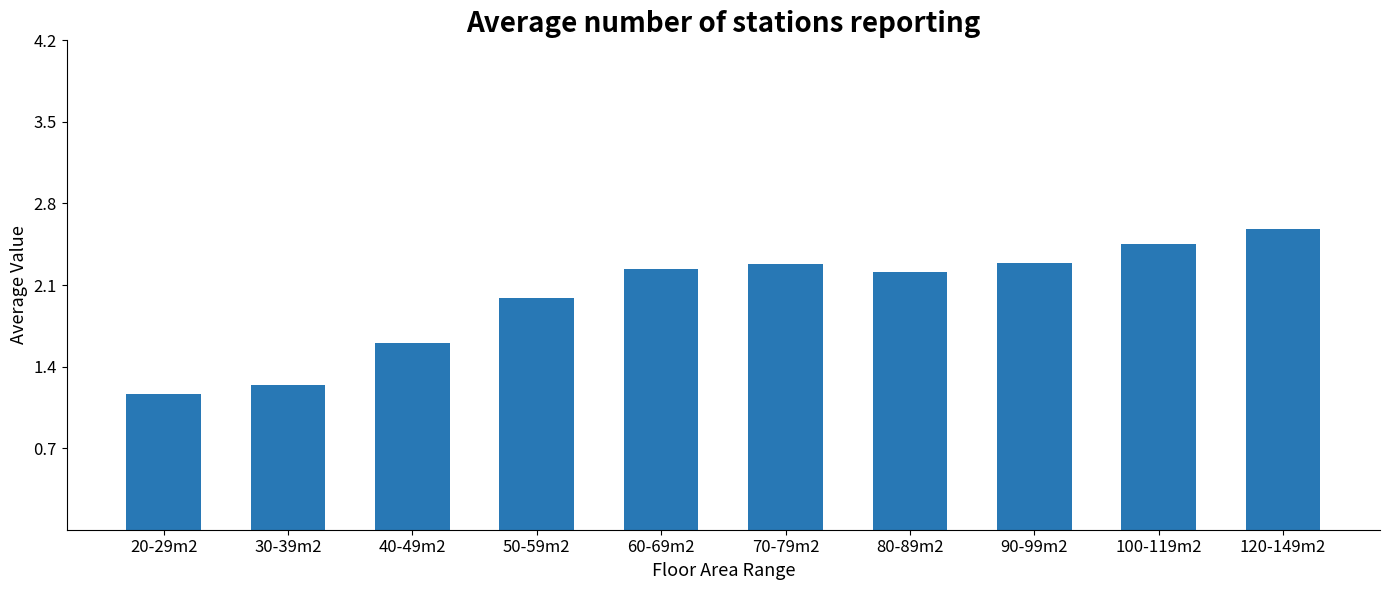

The chart shows a value of 2.3 at 70-79m2. True or false?

True